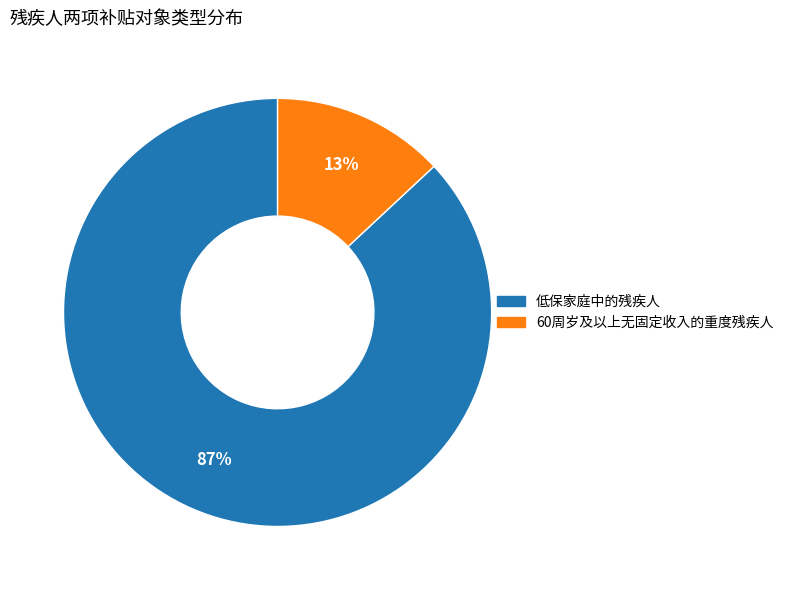

True or false: 低保家庭中的残疾人 accounts for 87% of the total.

True